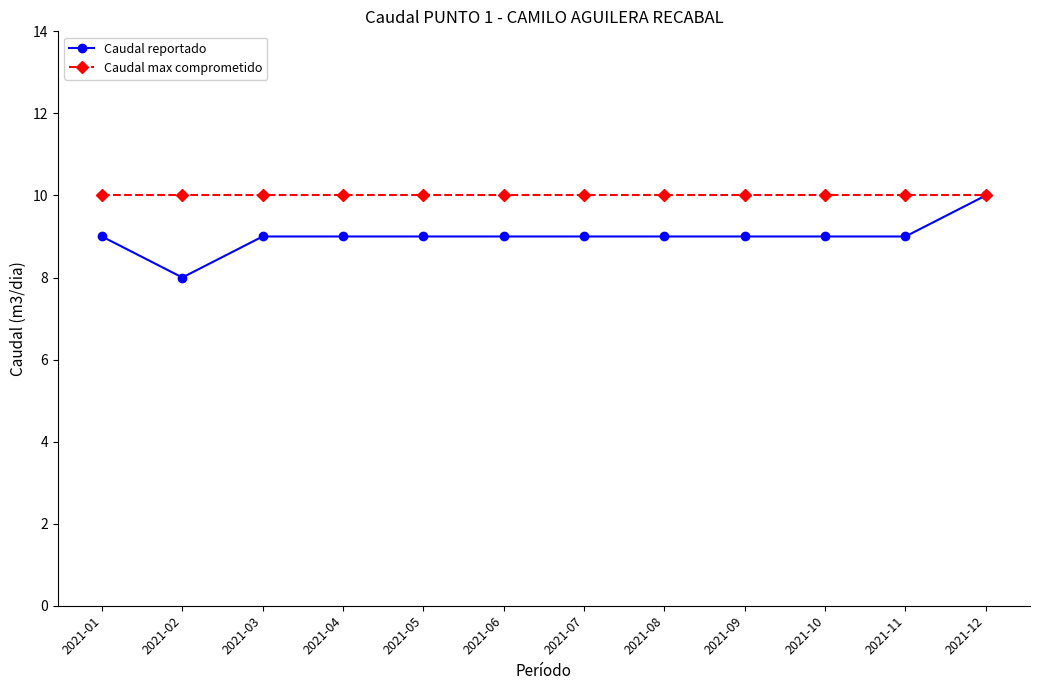

How many Caudal reportado values are between 9 and 10?

11